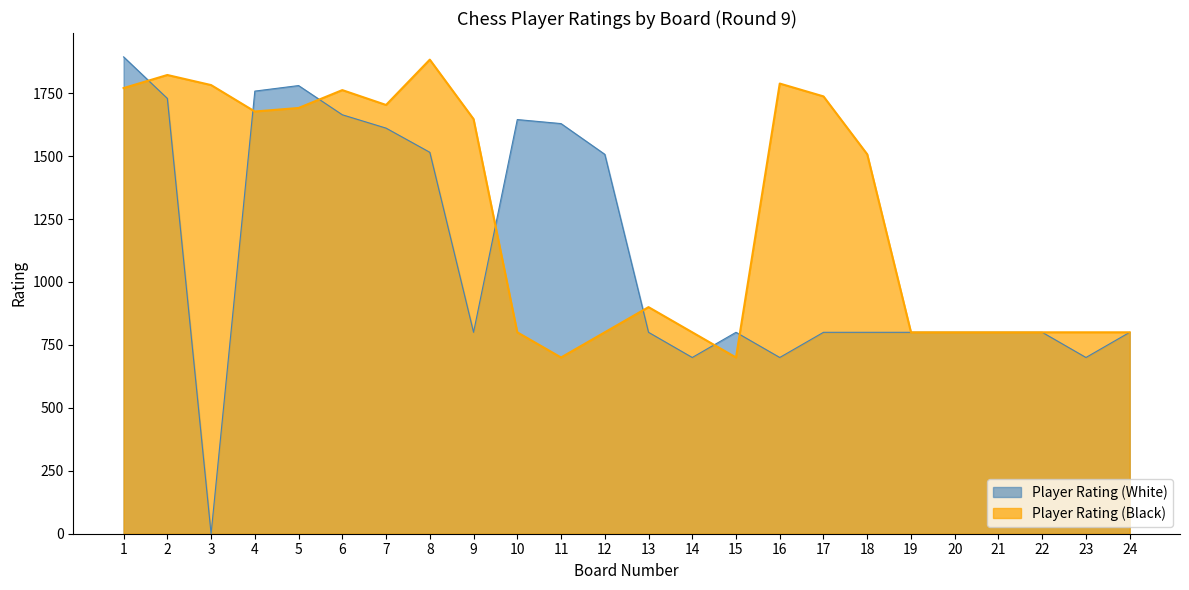

Reading left to right, list all the values displayed in this chart.

Player Rating (White): 1894	1729	0	1758	1780	1664	1611	1515	800	1645	1629	1507	800	700	800	700	800	800	800	800	800	800	700	800
Player Rating (Black): 1770	1822	1782	1677	1691	1762	1703	1883	1647	800	700	800	900	800	700	1788	1737	1507	800	800	800	800	800	800